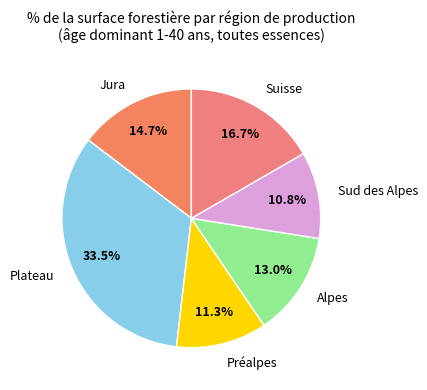

The Sud des Alpes slice represents 18% of the pie. True or false?

False